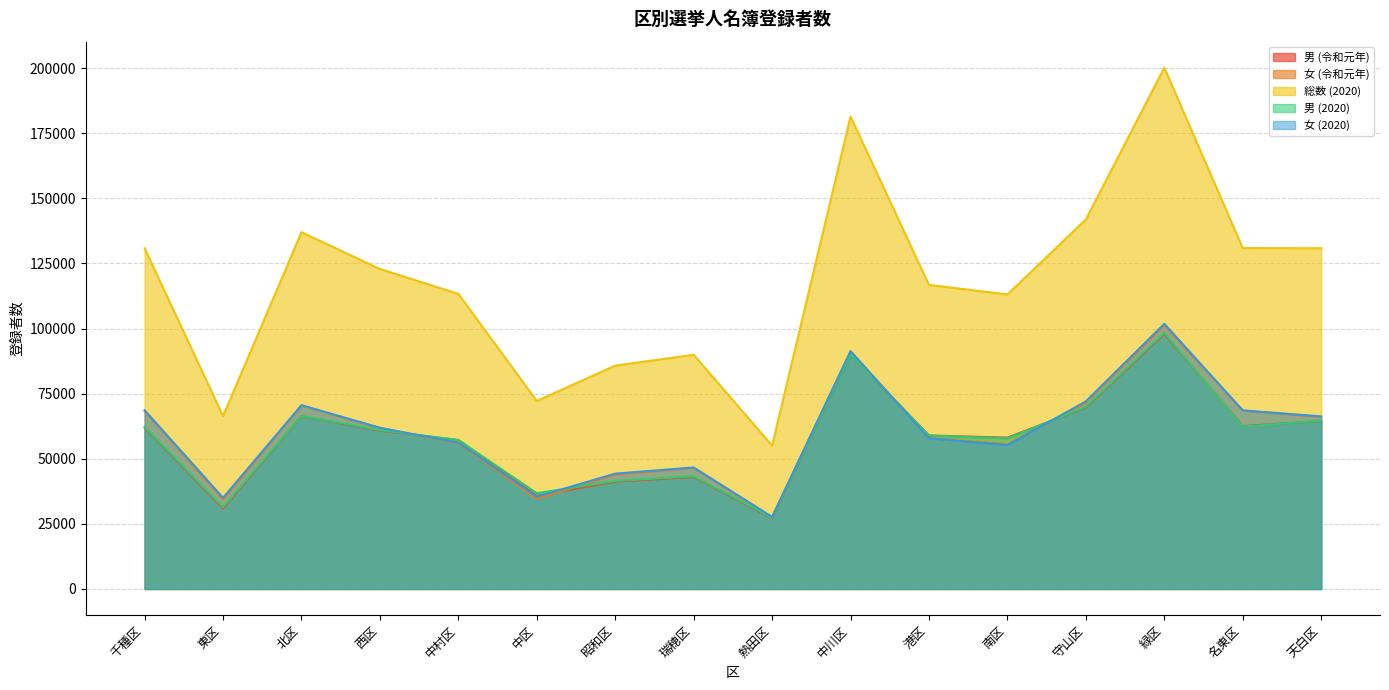

What is the spread (max minus min) of values at 天白区?

66376